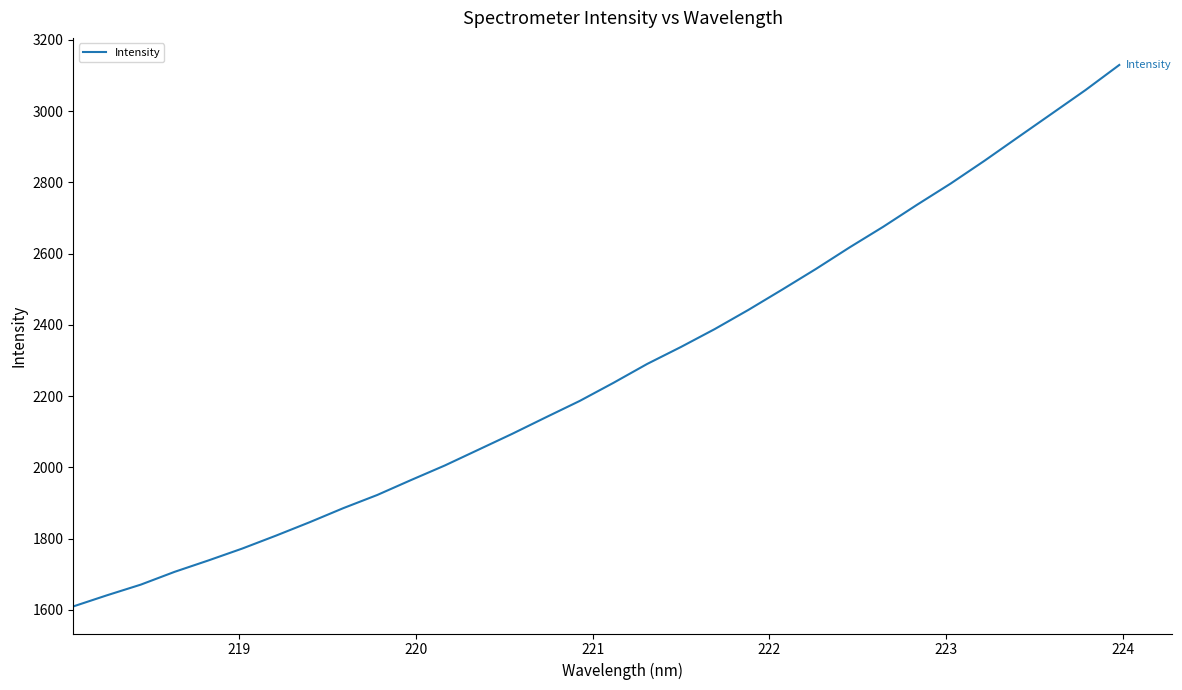

What is the minimum value shown in the chart?

1609.5